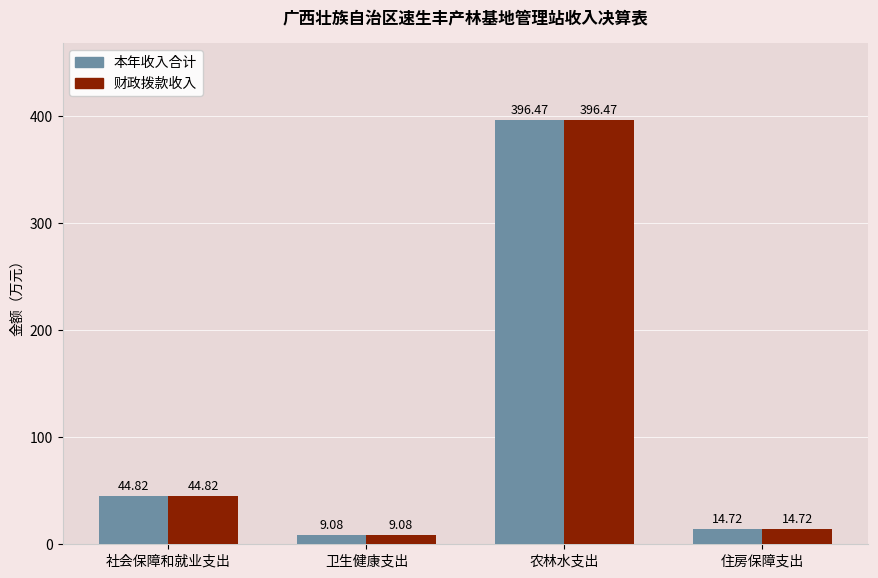

Reading left to right, extract all data points from this chart.

本年收入合计: 社会保障和就业支出=44.8	卫生健康支出=9.1	农林水支出=396.5	住房保障支出=14.7
财政拨款收入: 社会保障和就业支出=44.8	卫生健康支出=9.1	农林水支出=396.5	住房保障支出=14.7